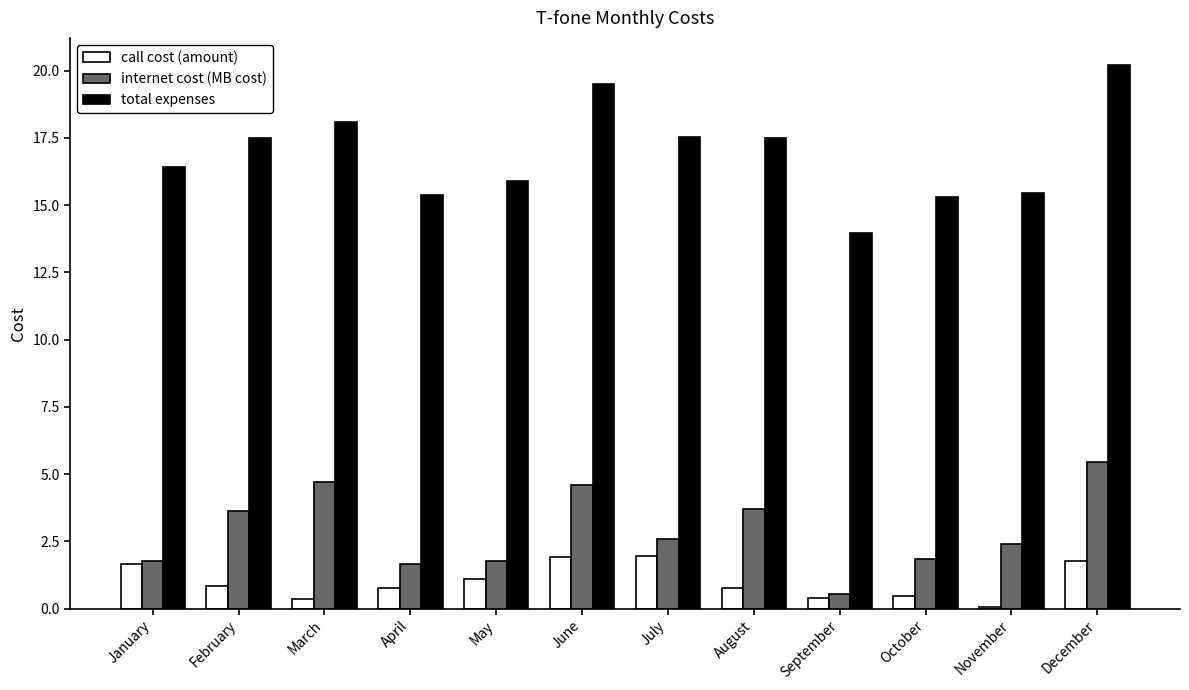

What is the highest value of the total expenses series?

20.2